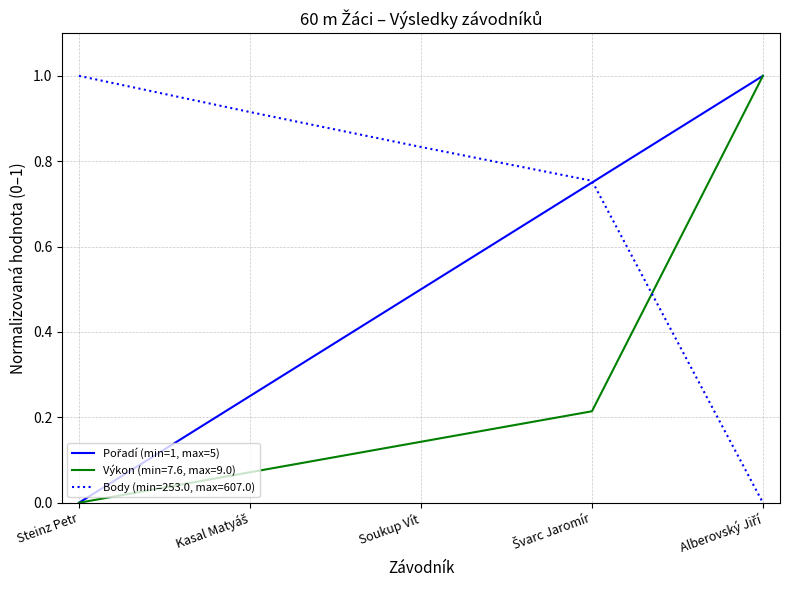

Which series ends up on top after the final intersection of Výkon (min=7.6, max=9.0) and Body (min=253.0, max=607.0)?

Výkon (min=7.6, max=9.0)